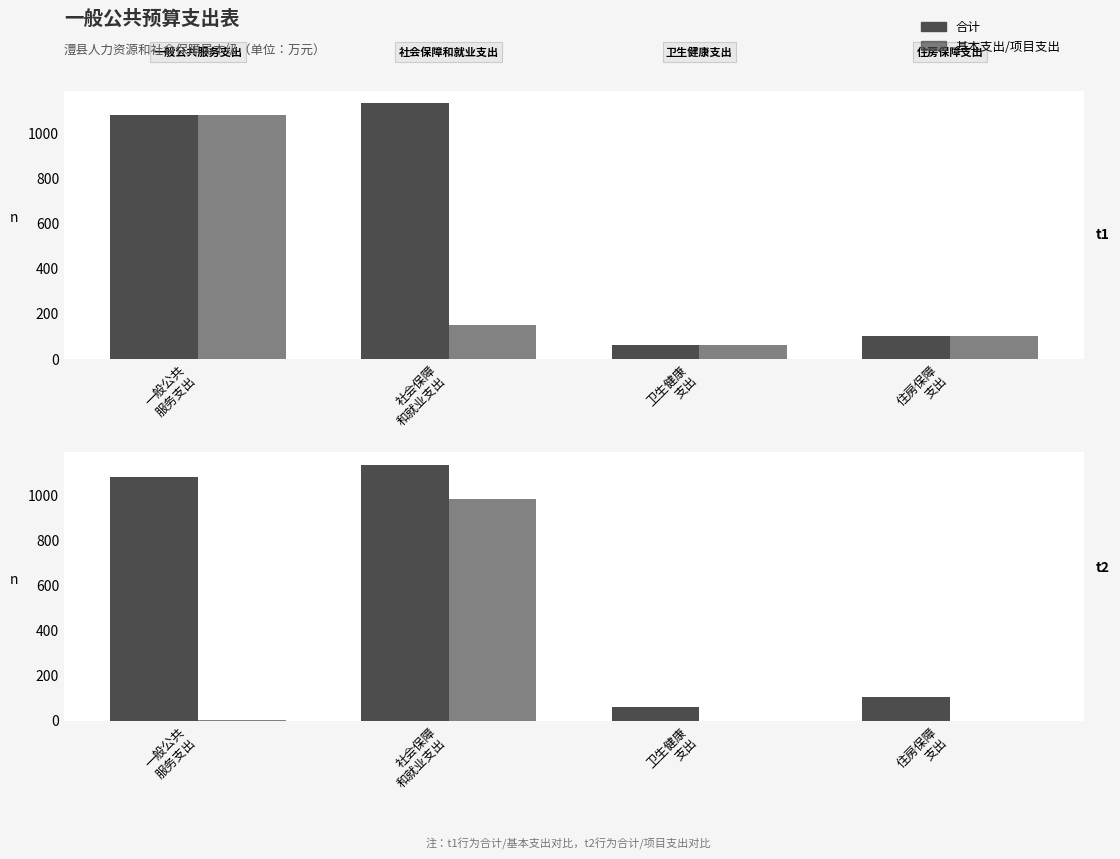

Which series has the widest spread of values?

合计